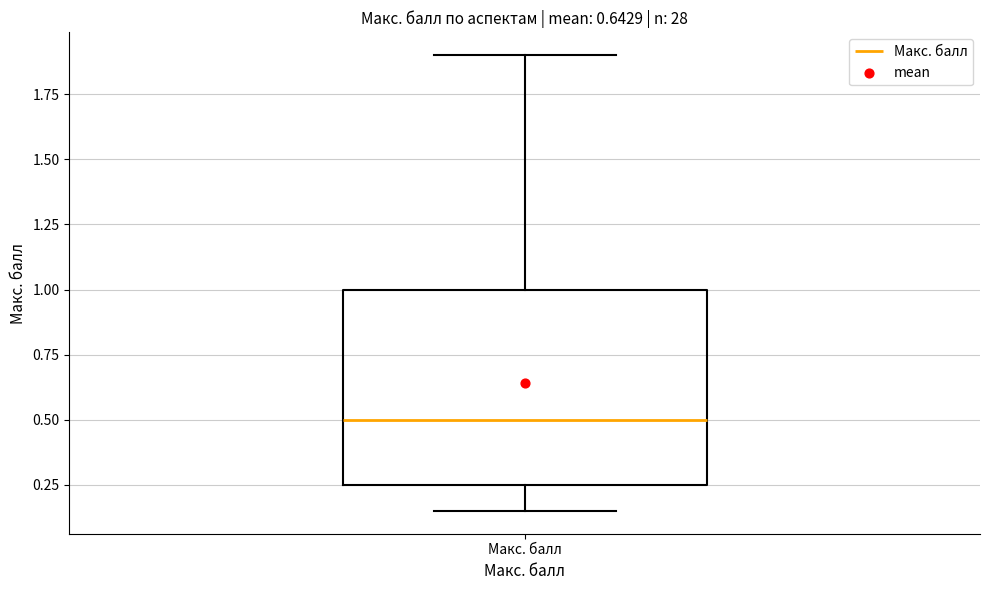

Read this box plot against the y-axis: the position of the median line, the range covered by the box, and the ends of both whiskers. The values are not printed on the chart, so give them approximately, as read against the axis.

median 0.50, box 0.25 to 1.00, whiskers 0.15 to 1.90